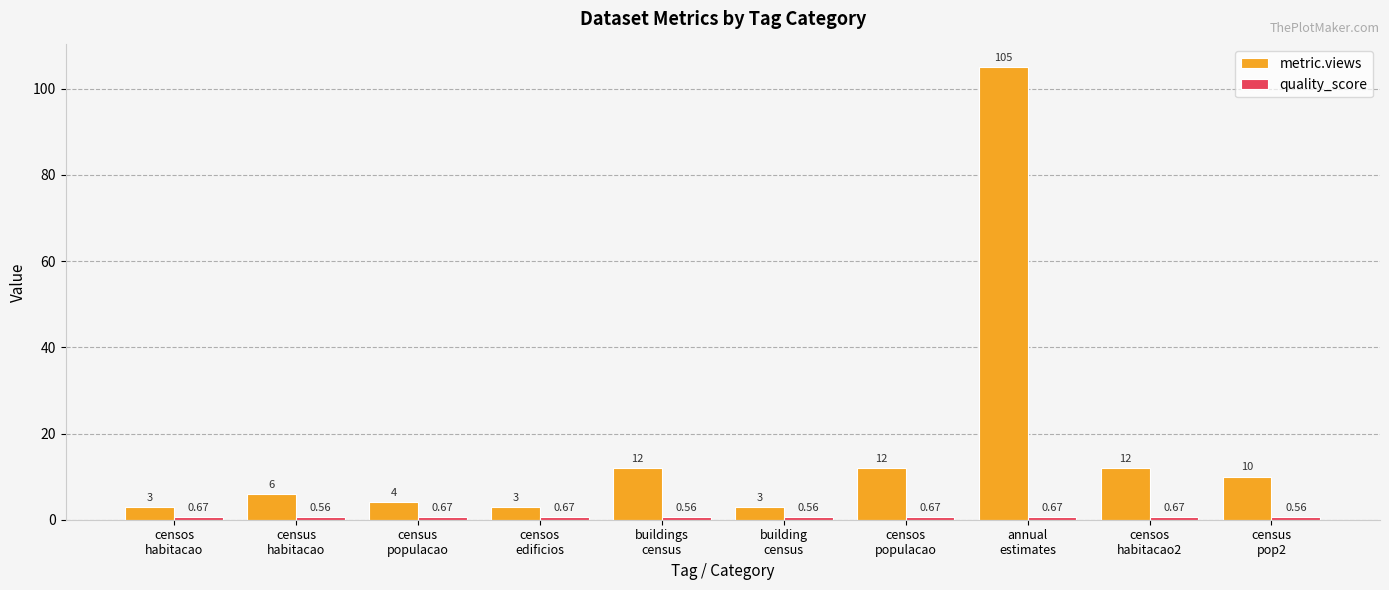

What is the average value of the metric.views series?

17.0